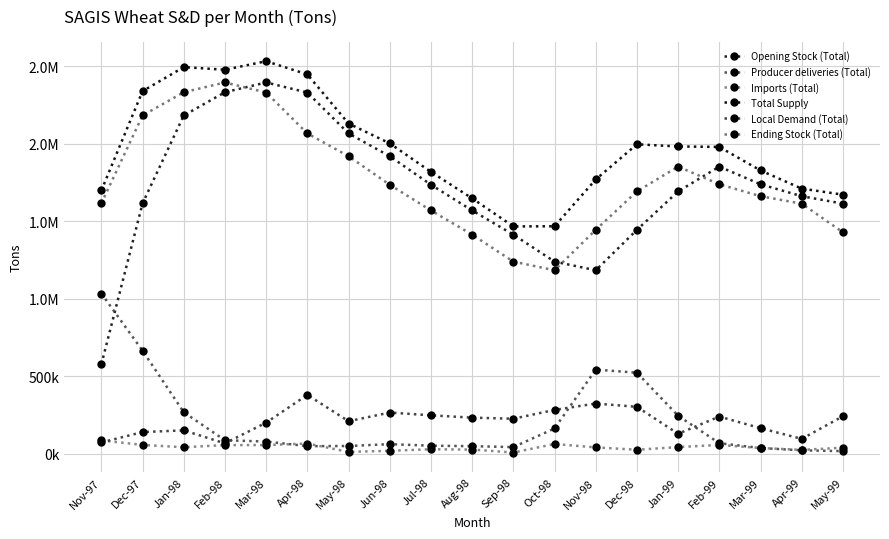

How many intersections are there between Local Demand (Total) and Imports (Total)?

1